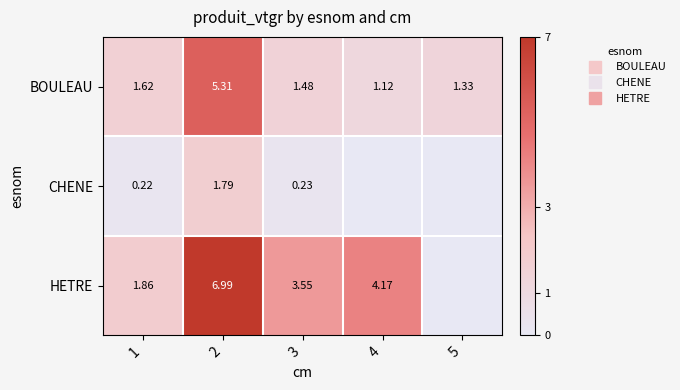

Is it true that HETRE equals 4.2 at 4?

True